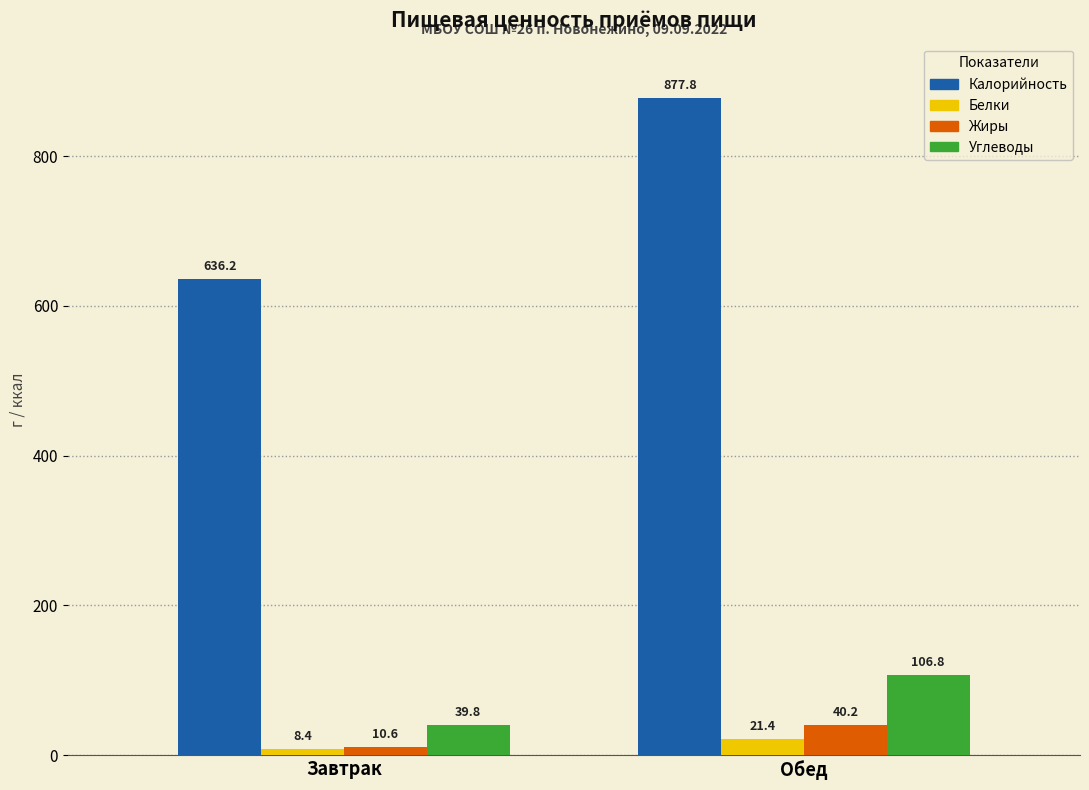

At how many categories does at least one series exceed 40?

2